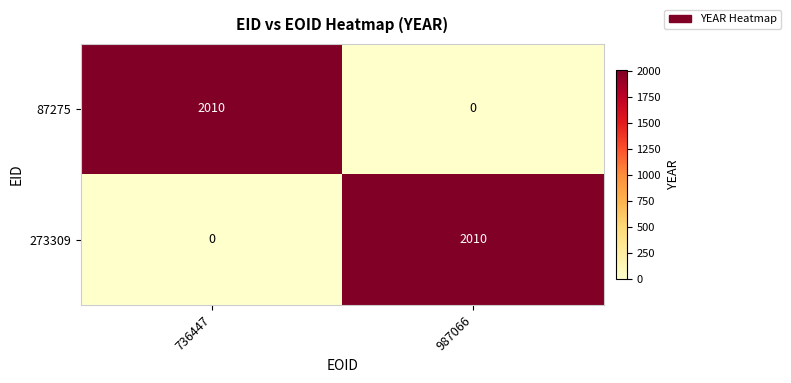

How many series are shown in this chart?

2